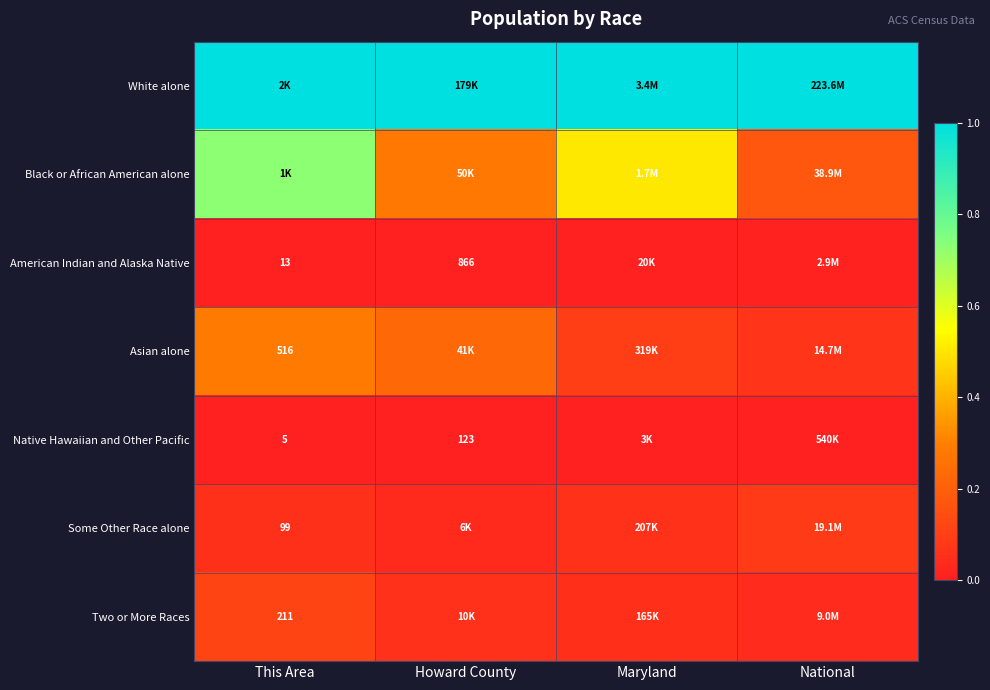

At which label is Two or More Races closest to 0?

National